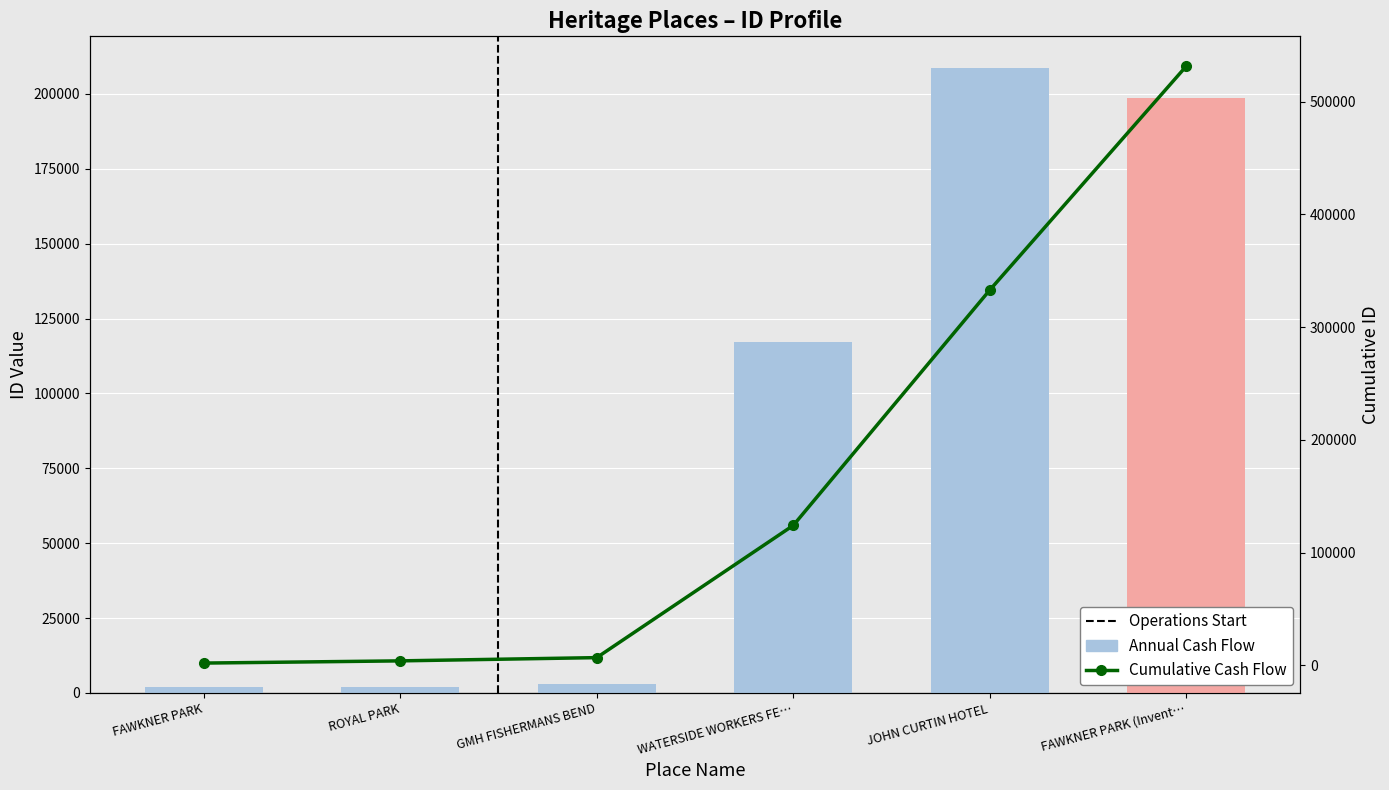

How many data points in Cumulative Cash Flow are less than 124076?

3